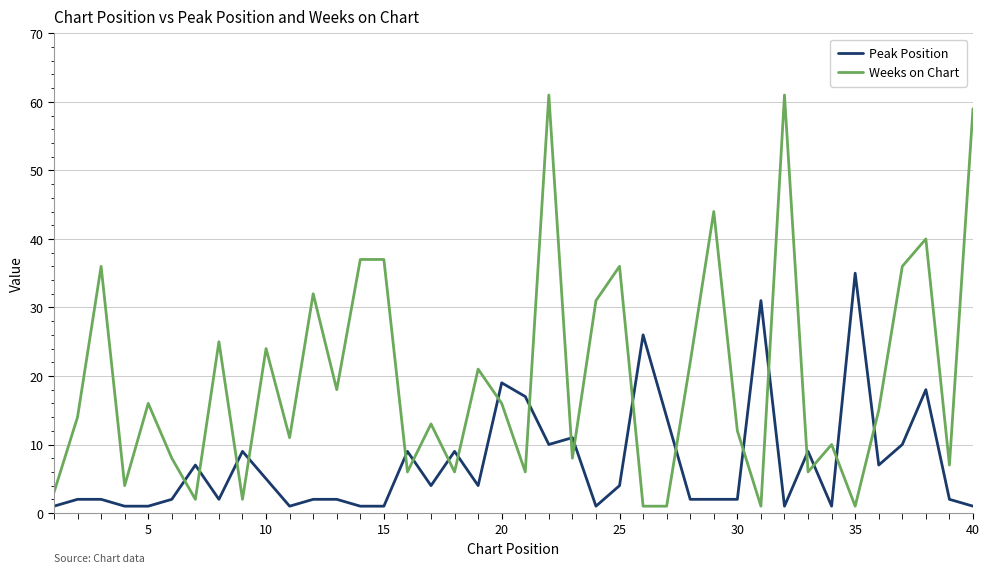

What is the highest value of the Weeks on Chart series?

61